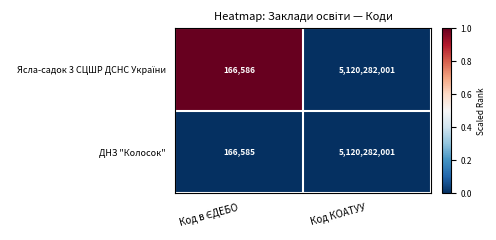

True or false: ДНЗ "Колосок" has a value of 5120282001 at Код КОАТУУ.

True